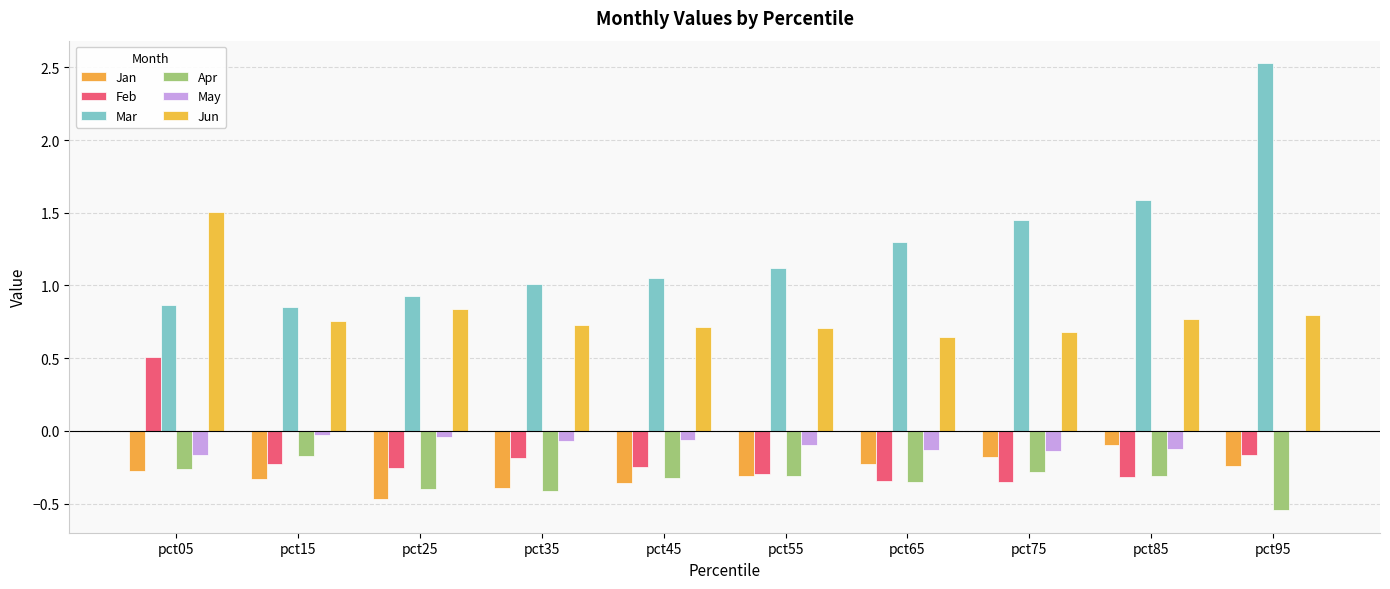

What is the value of the Mar bar at the 2nd from the left?

0.8